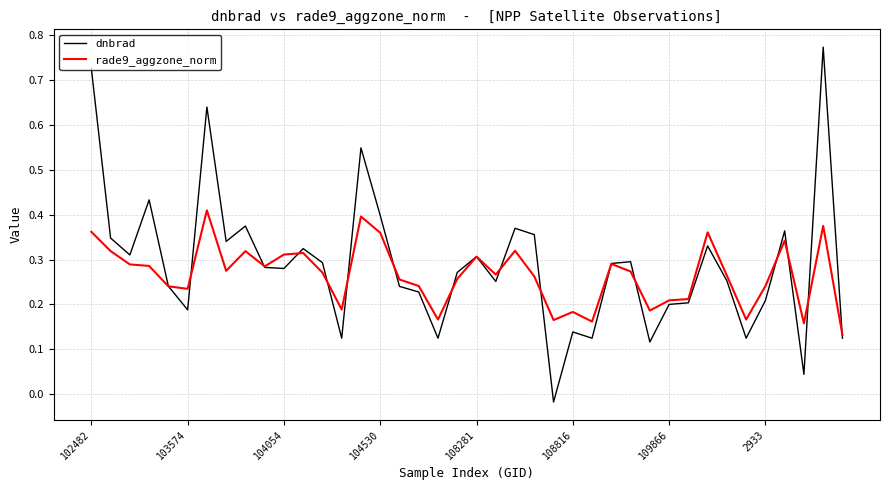

Which series has the largest range (max minus min)?

dnbrad